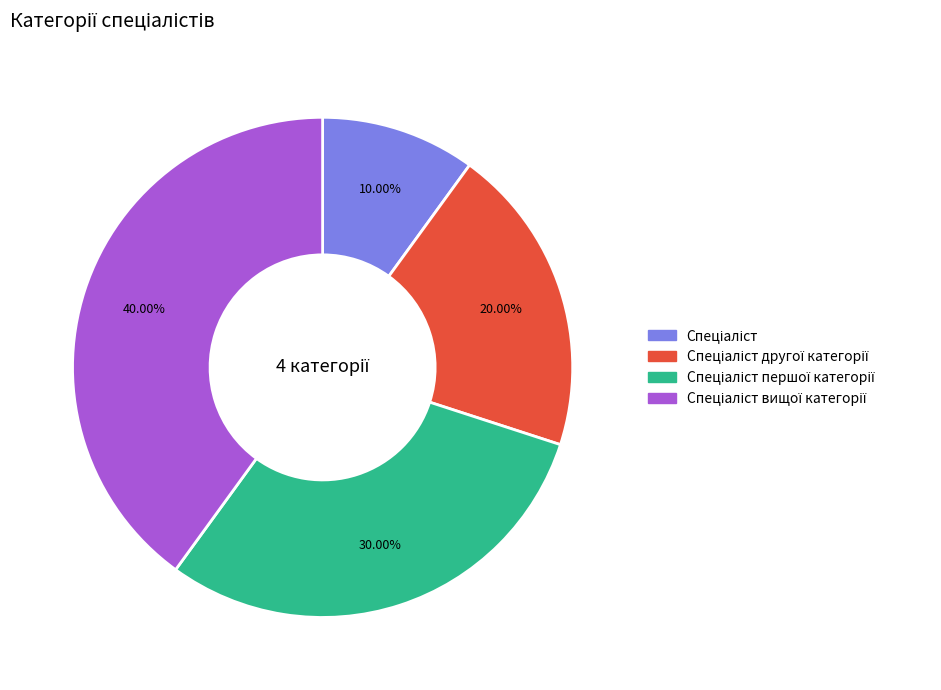

To the nearest percent, what is the difference between the largest and smallest slice percentages?

30%